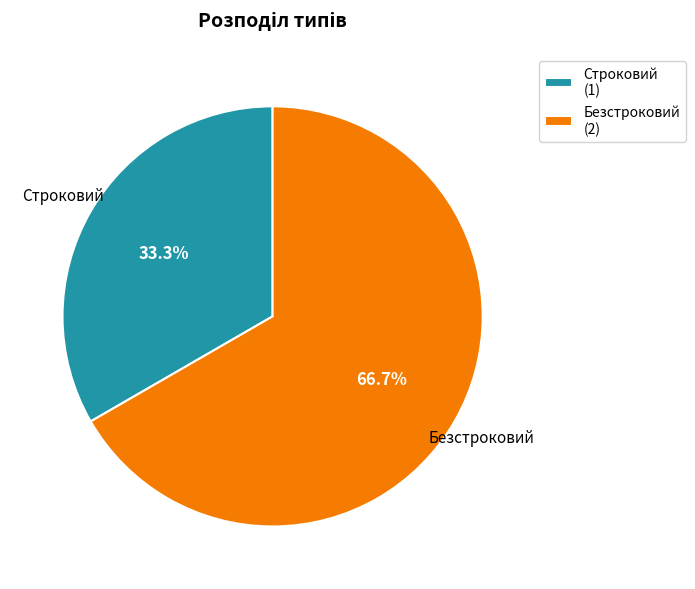

Is there a majority slice in this chart?

Yes